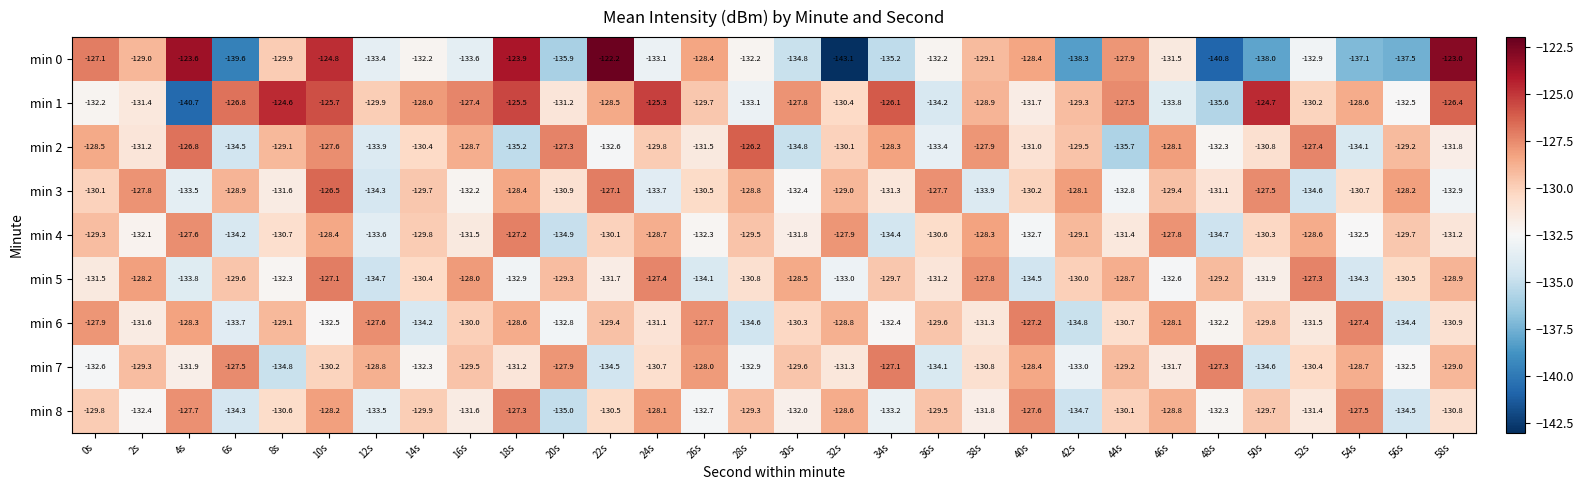

Rank the categories by min 4 value from highest to lowest.

18s, 4s, 46s, 32s, 38s, 10s, 52s, 24s, 42s, 0s, 28s, 56s, 14s, 22s, 50s, 36s, 8s, 58s, 44s, 16s, 30s, 2s, 26s, 54s, 40s, 12s, 6s, 34s, 48s, 20s